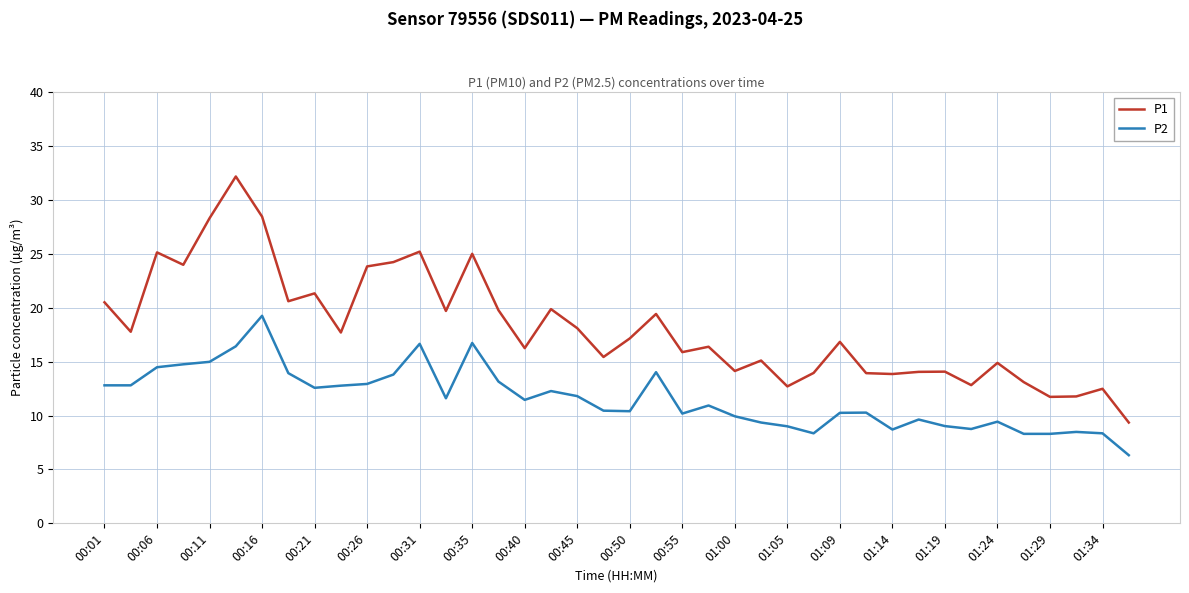

What is the lowest value of the P2 series?

6.3